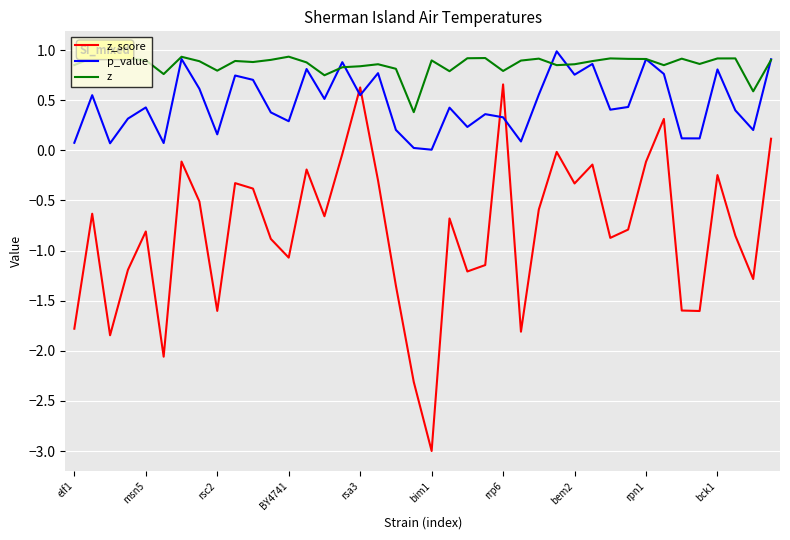

True or false: p_value and z_score intersect in this chart.

True